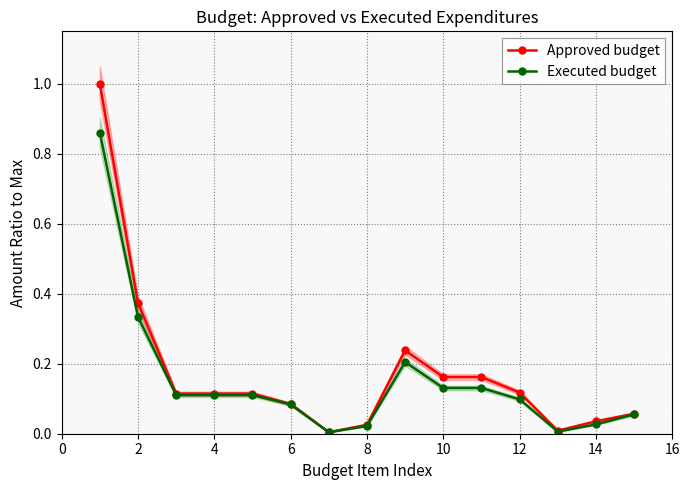

What are all the series names shown in the legend?

Approved budget, Executed budget